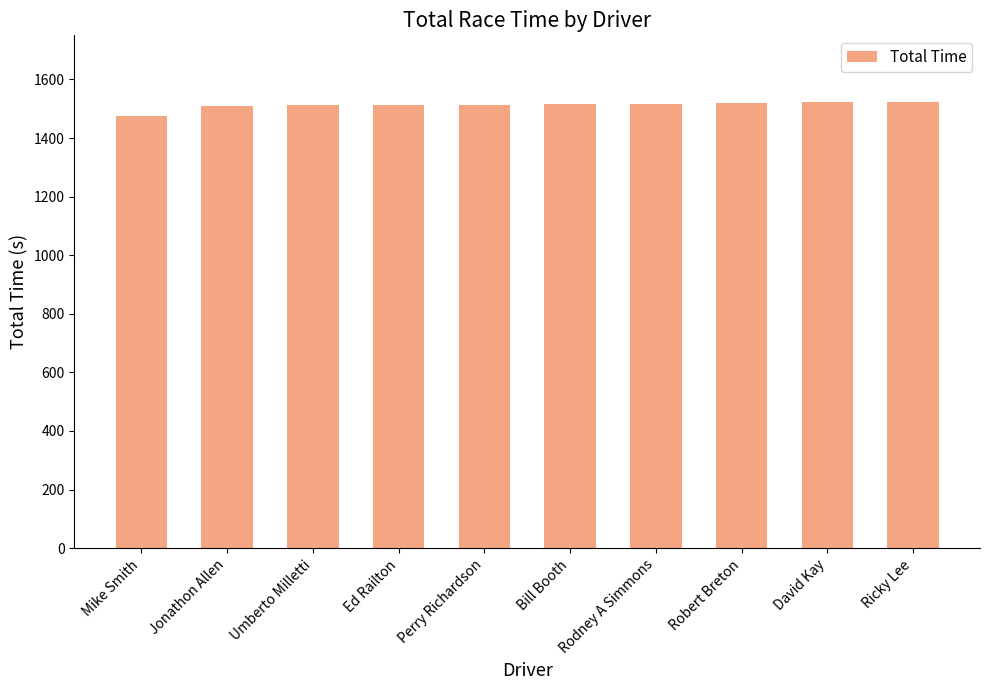

What is the sum of all values?

15121.5